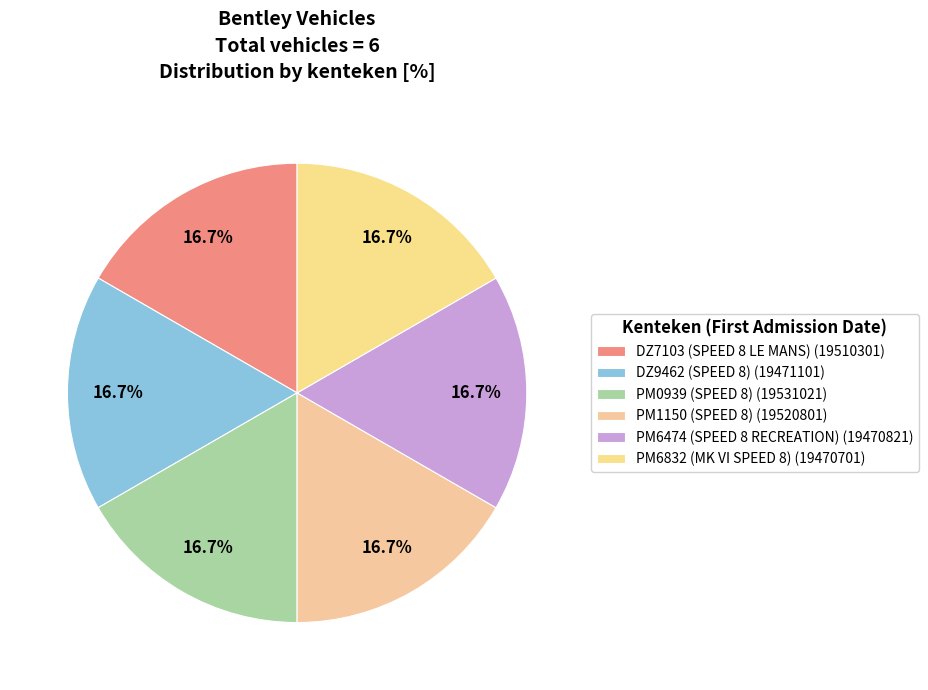

What is the ratio of the value at PM0939 (SPEED 8) to the value at PM6832 (MK VI SPEED 8)?

1.0